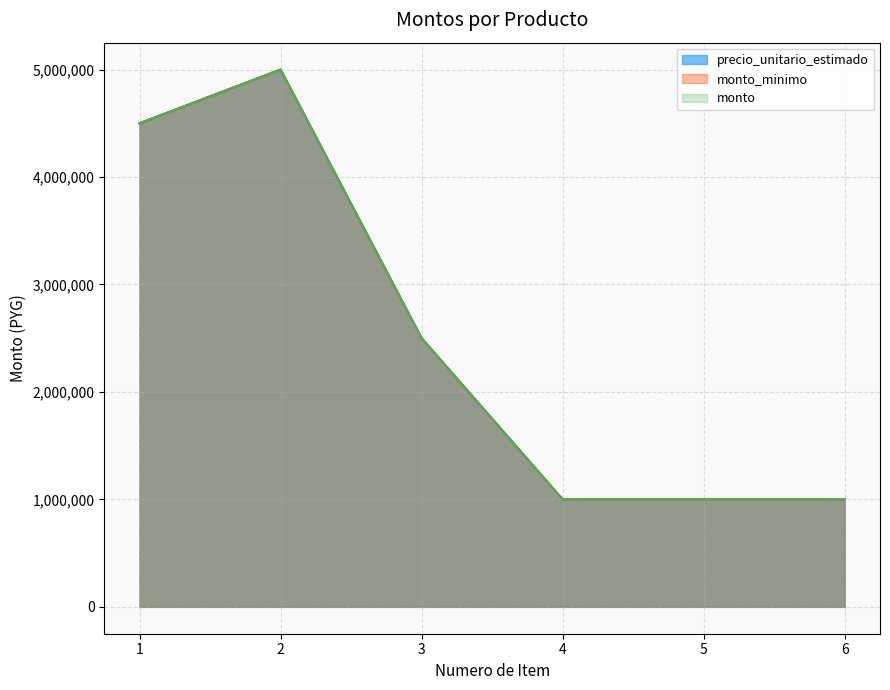

Reading left to right, extract all data points from this chart.

precio_unitario_estimado: 1=4500000	2=5000000	3=2500000	4=1000000	5=1000000	6=1000000
monto_minimo: 1=4500000	2=5000000	3=2500000	4=1000000	5=1000000	6=1000000
monto: 1=4500000	2=5000000	3=2500000	4=1000000	5=1000000	6=1000000